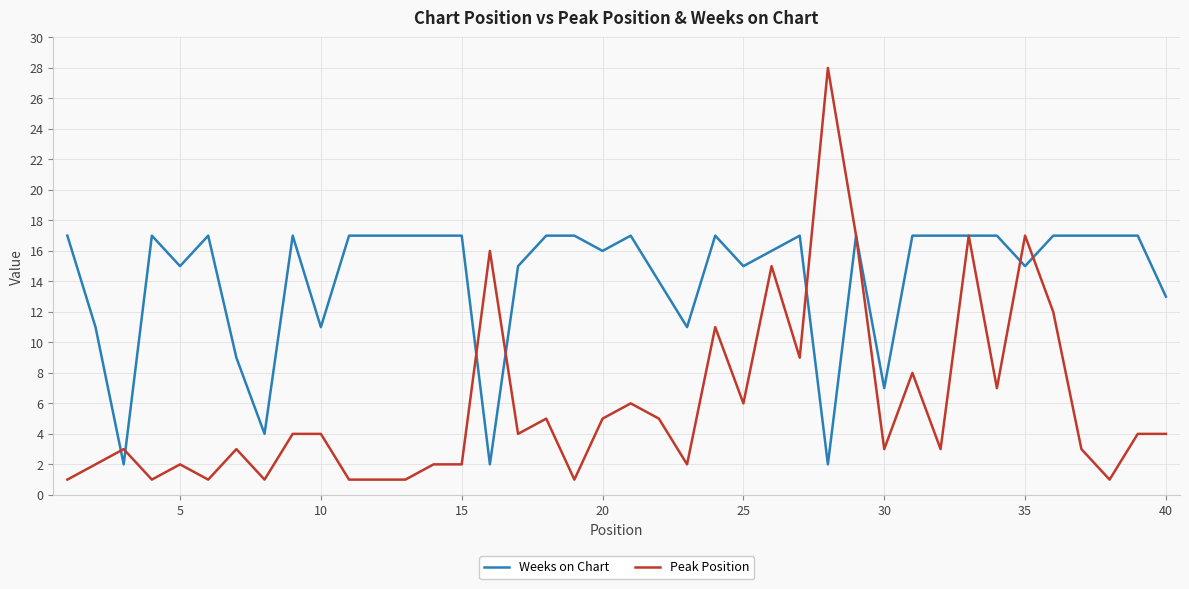

Which series has the largest range (max minus min)?

Peak Position